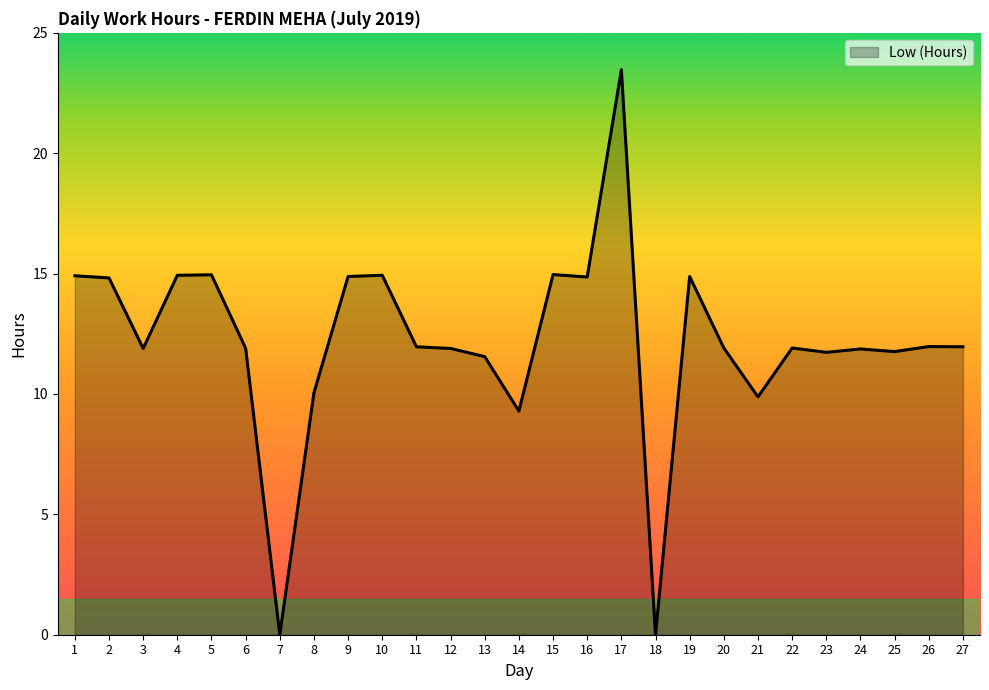

What is the change in value from 7 to 17?

+23.5